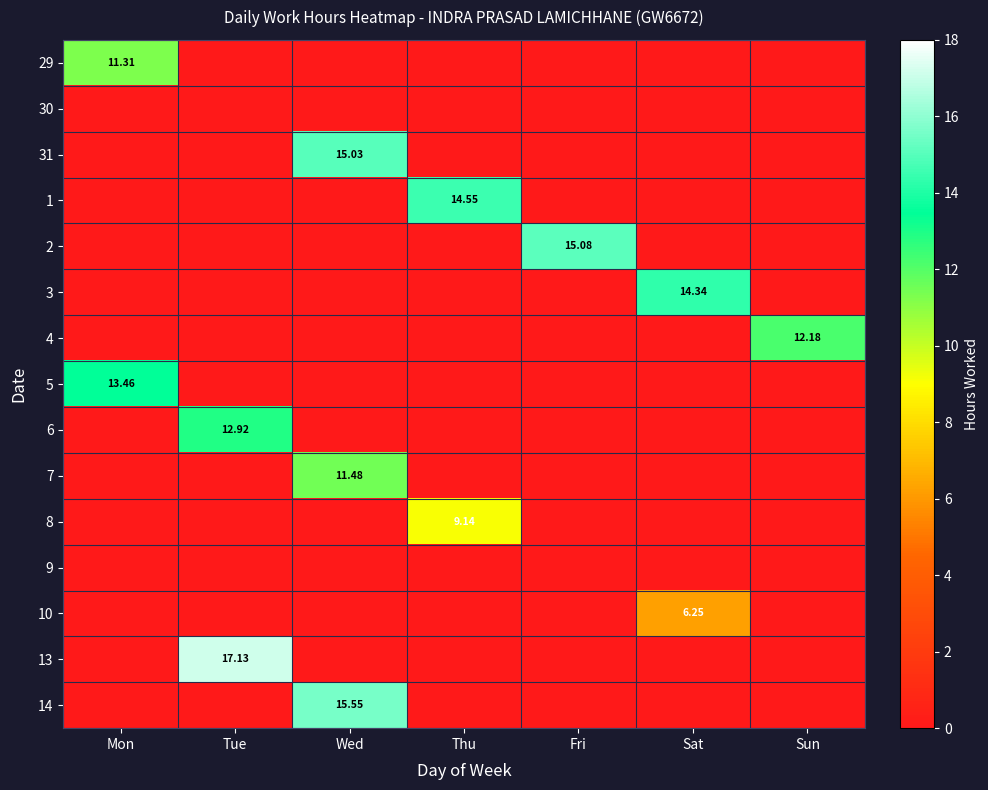

At which category does the chart reach its peak across all series?

Tue